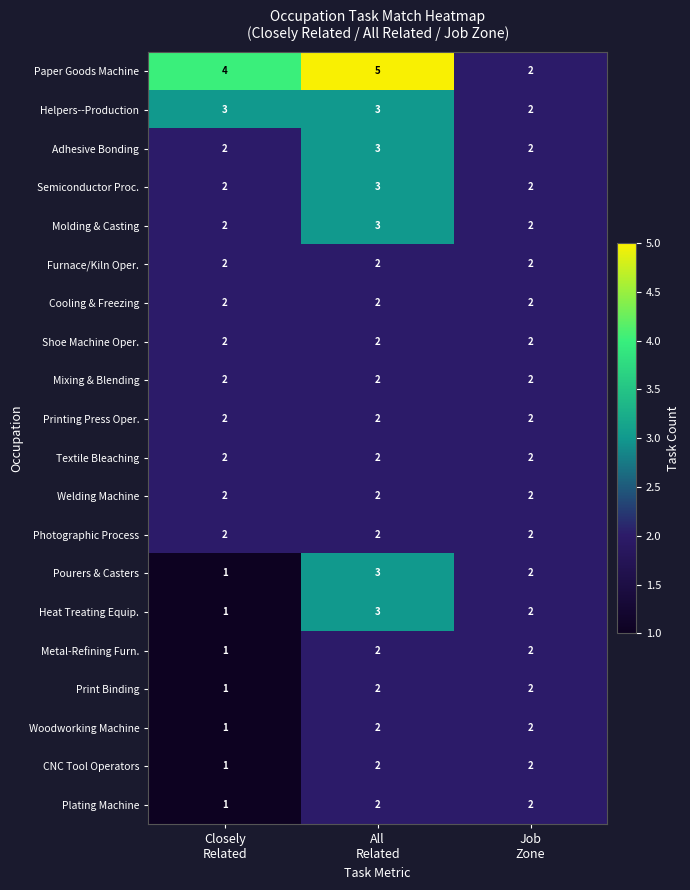

Which series has the widest spread of values?

Paper Goods Machine